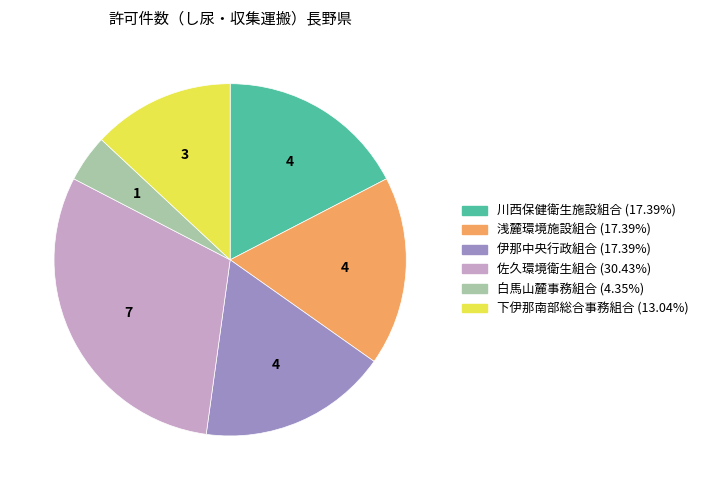

Does any single category account for the majority?

No